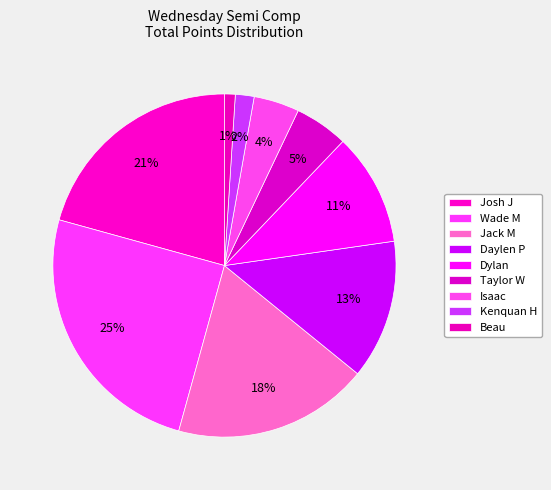

How many segments does this pie chart have?

9